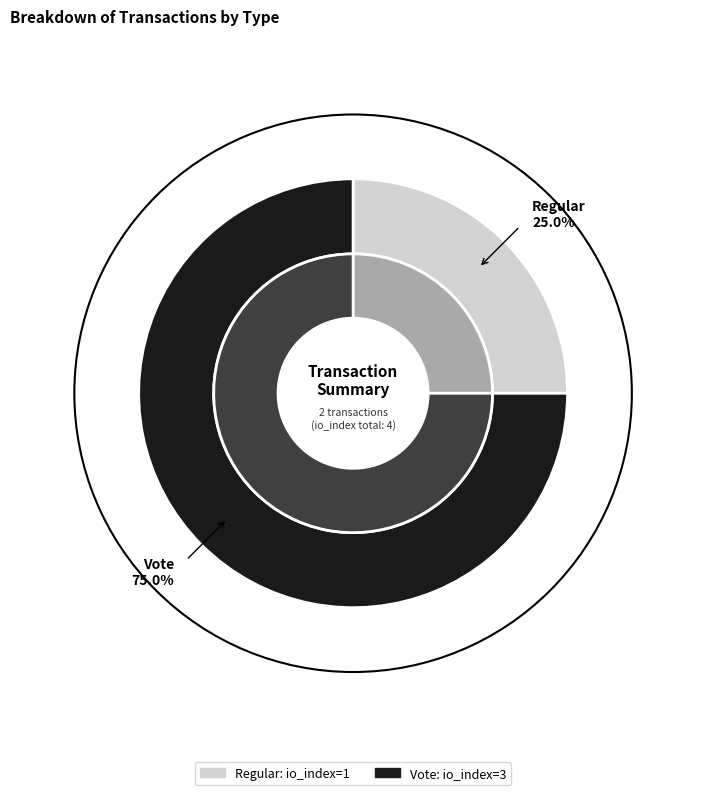

How many slices are in this pie chart?

2